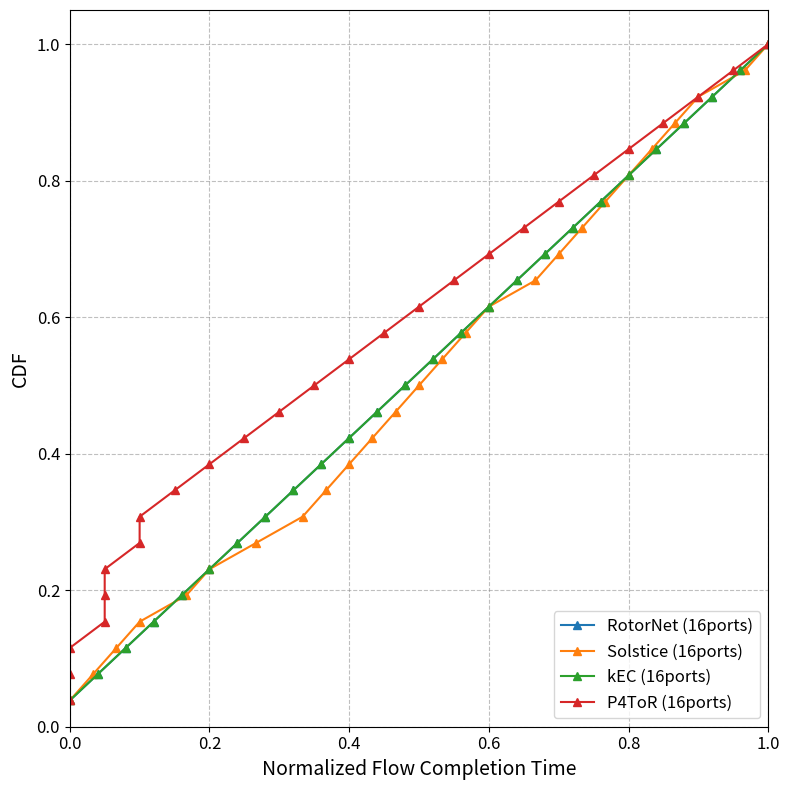

List the series in order of their peak value, lowest first.

RotorNet (16ports), Solstice (16ports), kEC (16ports), P4ToR (16ports)